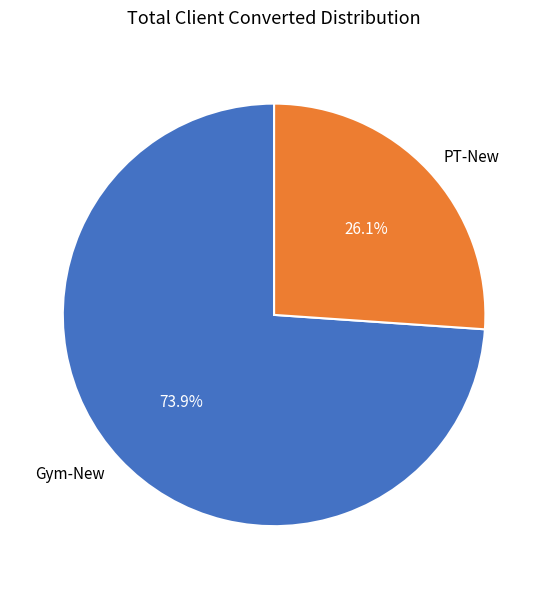

Approximately how many times larger is the value at Gym-New compared to PT-New?

2.8